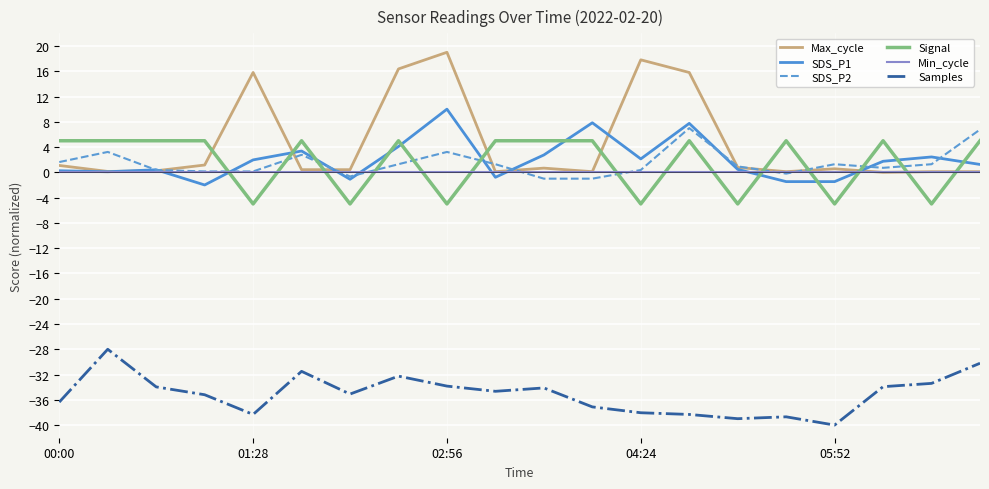

True or false: Signal and Samples cross at least once.

False